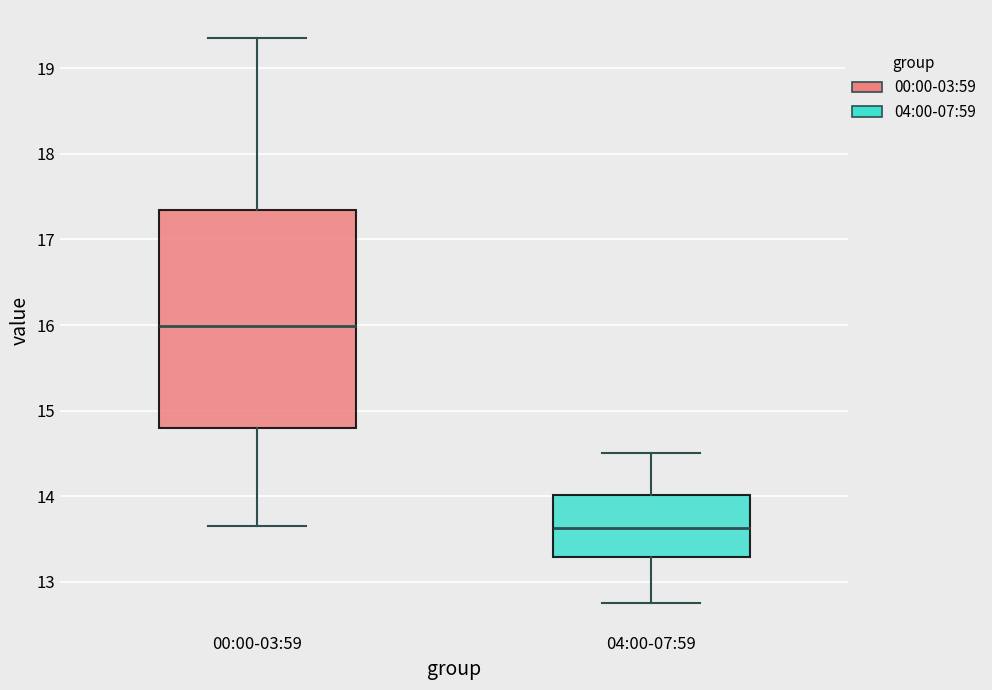

Reading left to right, read every box against the y-axis: the position of its median line, the range the box covers, and the ends of its whiskers. The values are not printed on the chart, so give them approximately, as read against the axis.

00:00-03:59: median 16.0, box 14.8 to 17.3, whiskers 13.7 to 19.4
04:00-07:59: median 13.6, box 13.3 to 14.0, whiskers 12.8 to 14.5